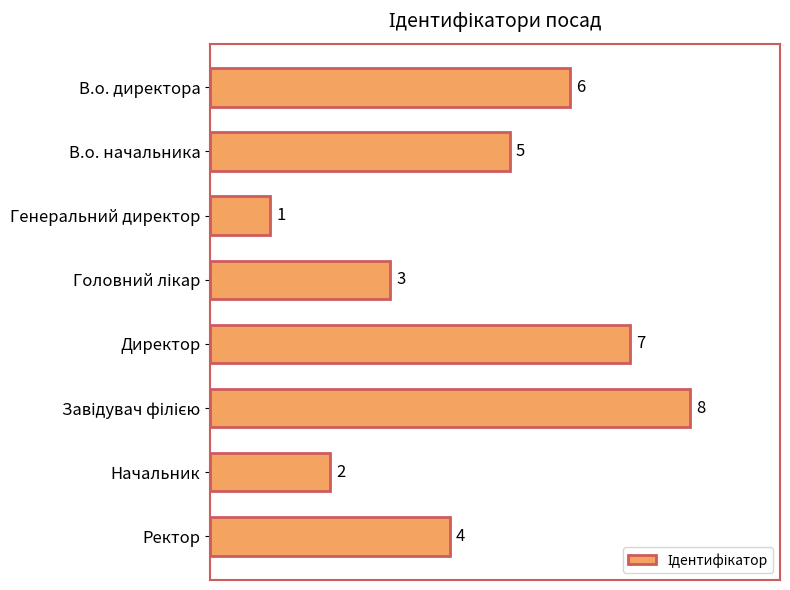

What is the maximum value shown in the chart?

8